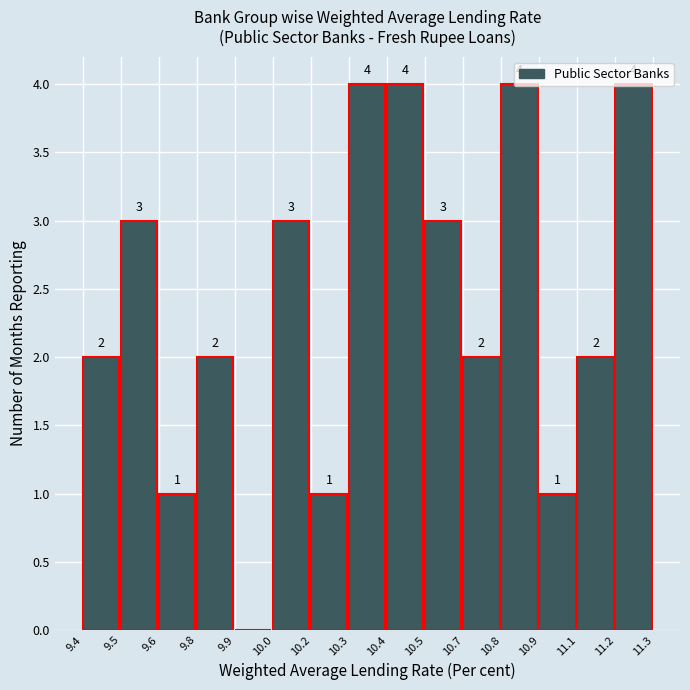

How many values are between 1 and 4?

14